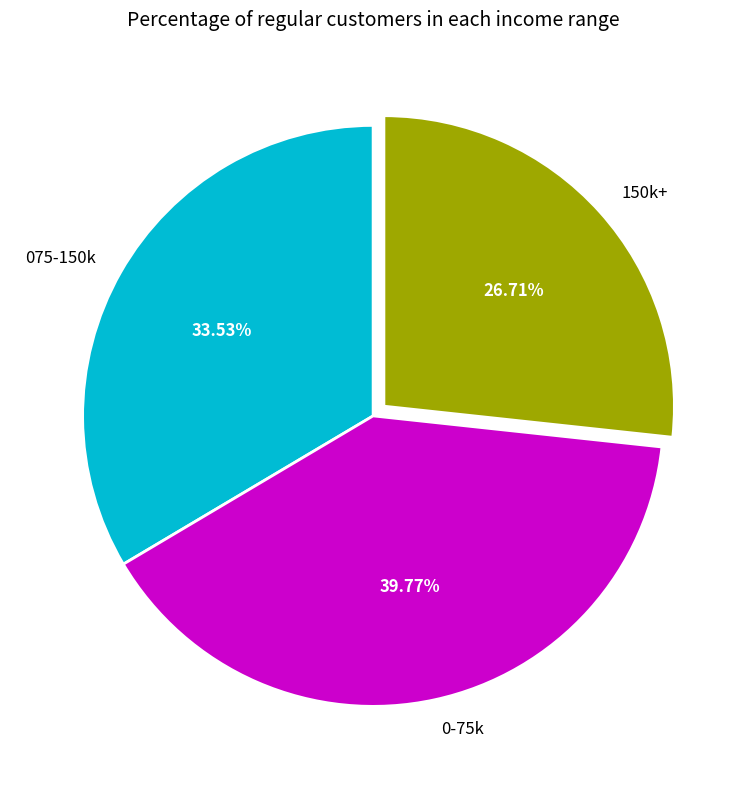

Is there a majority slice in this chart?

No